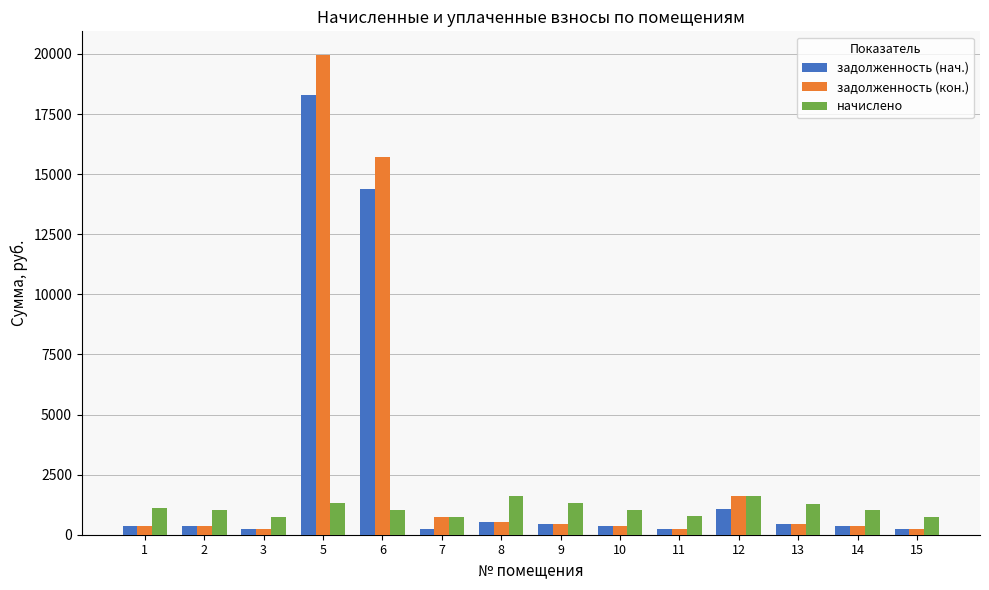

The задолженность (кон.) series shows 247.0 at 15. True or false?

True